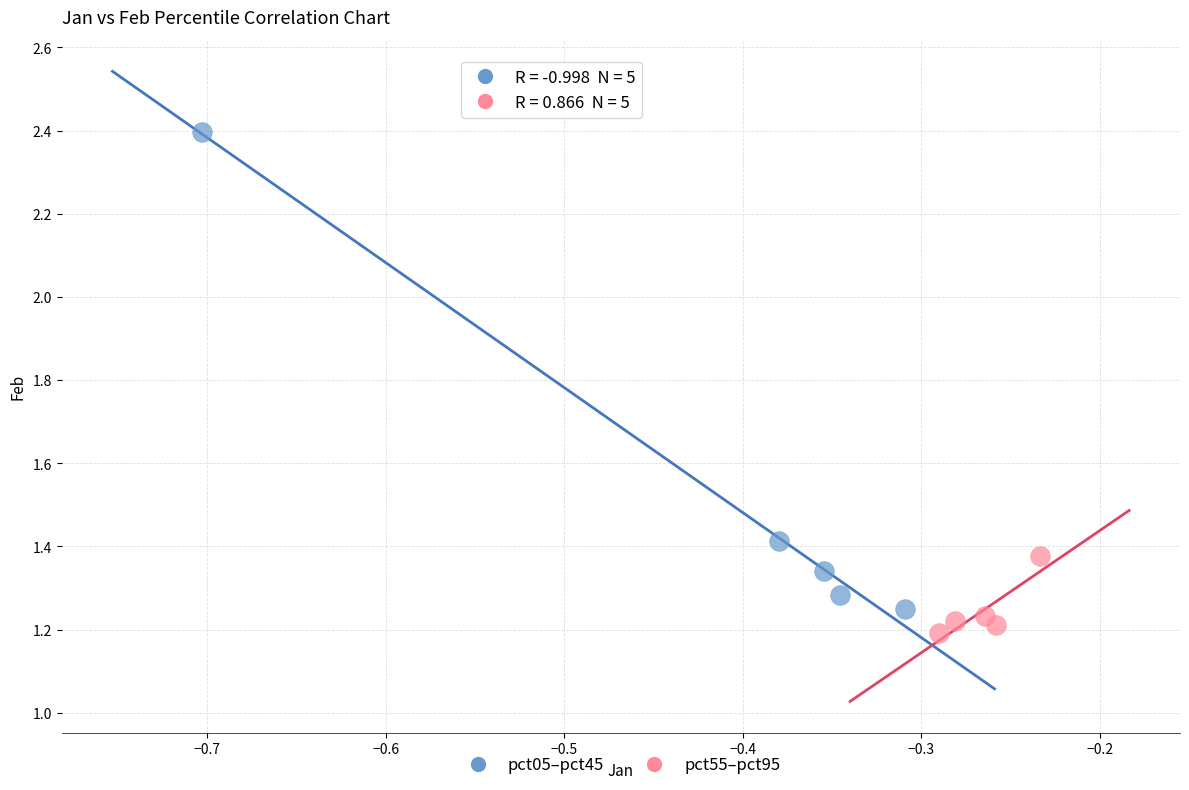

Which series has the widest spread of Y values?

pct05–pct45